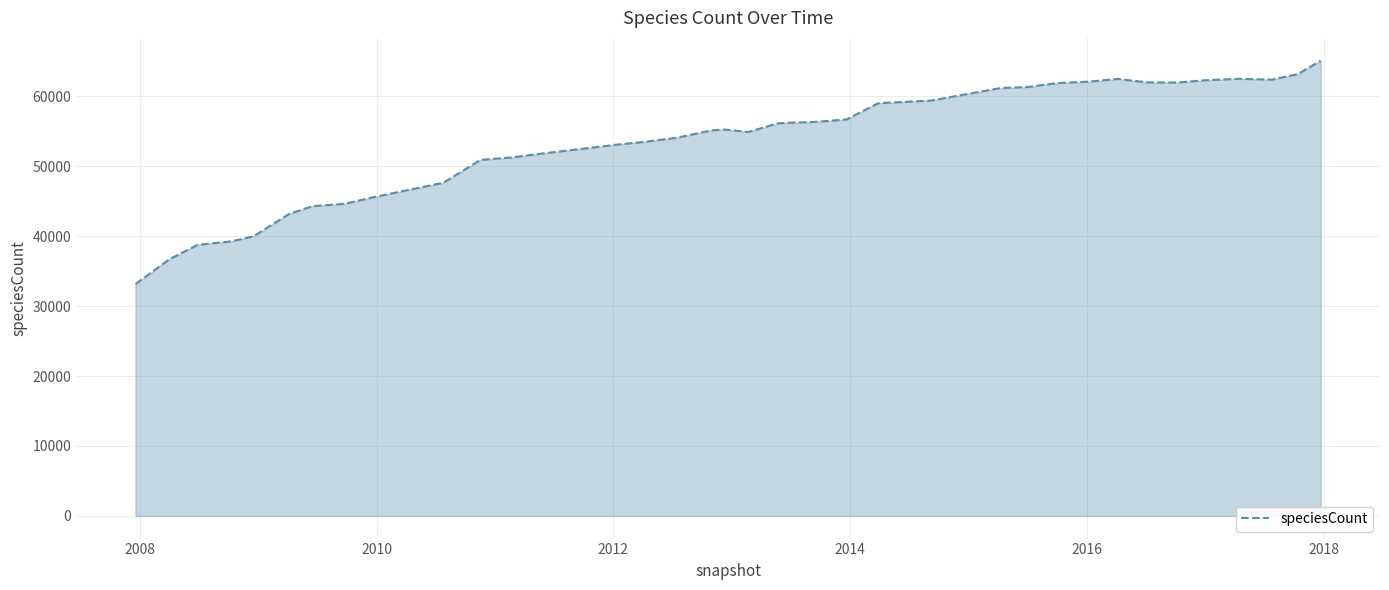

What is the minimum value shown in the chart?

33144